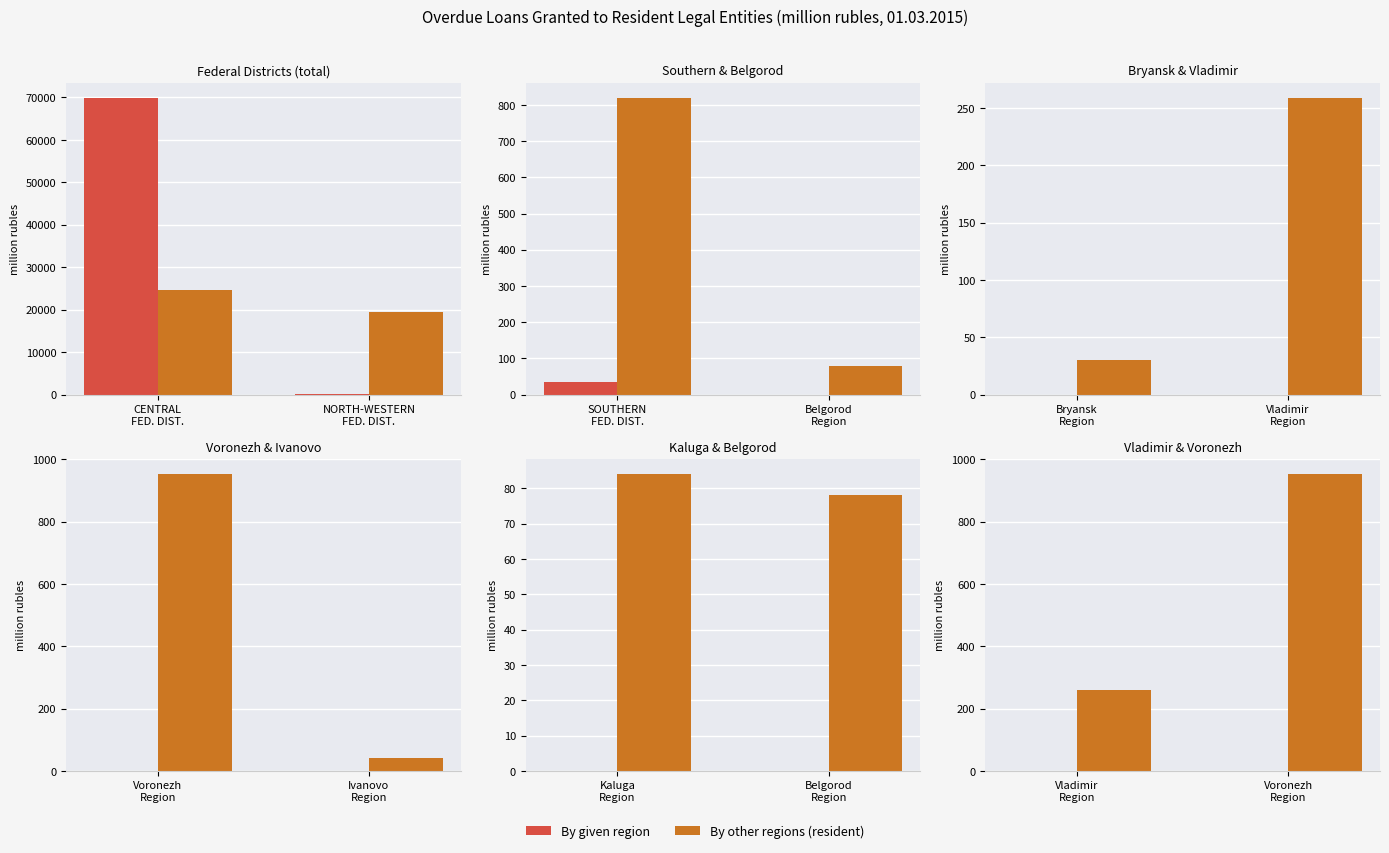

What is the label of the 2nd bar from the left?

Voronezh Region